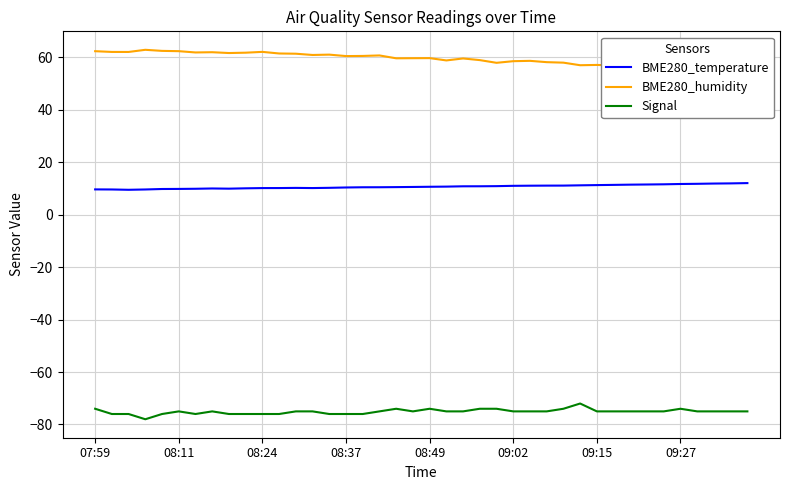

Which series has the largest total across all categories?

BME280_humidity